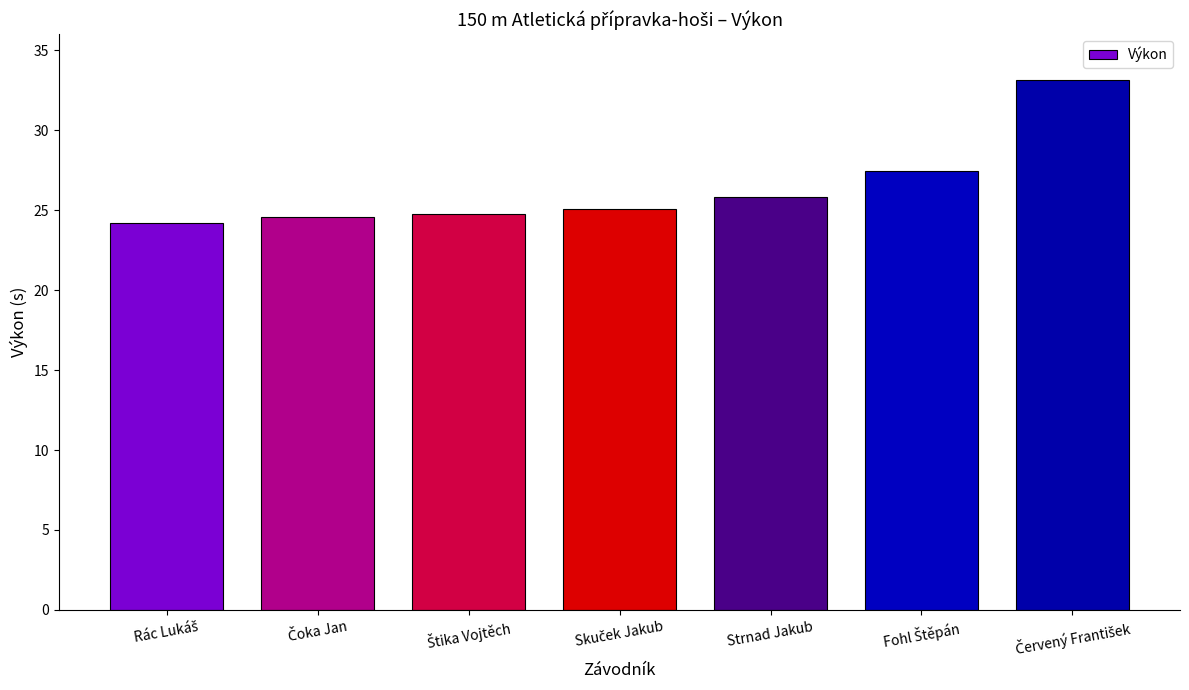

What is the value of the 7th bar from the left?

33.1